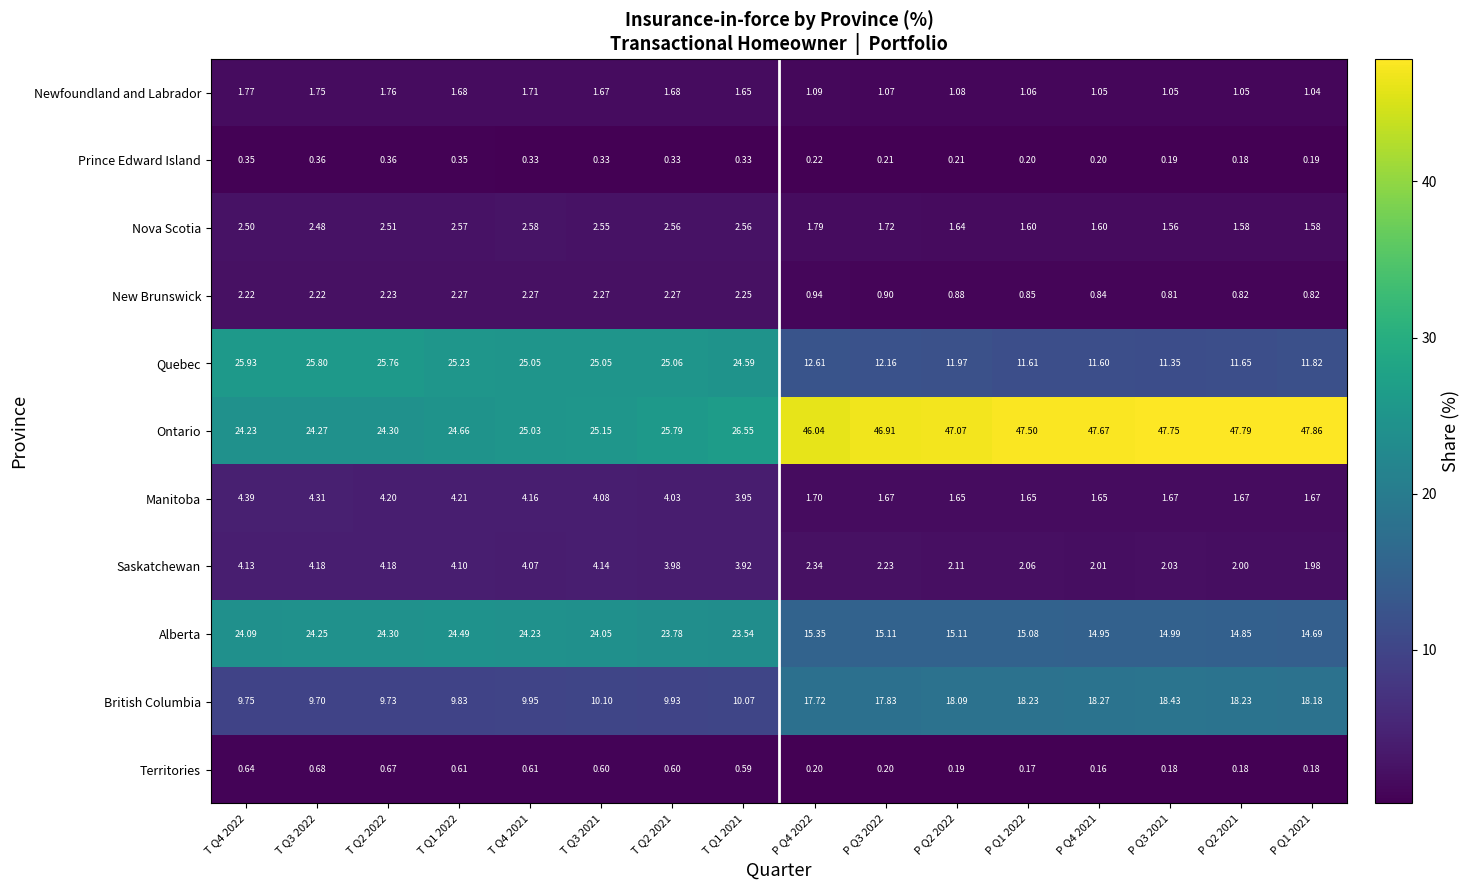

Which series has the largest total across all categories?

Ontario